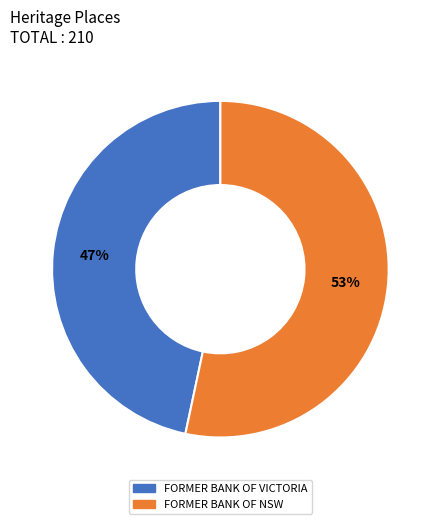

What percentage is the FORMER BANK OF NSW slice, to the nearest percent?

53%